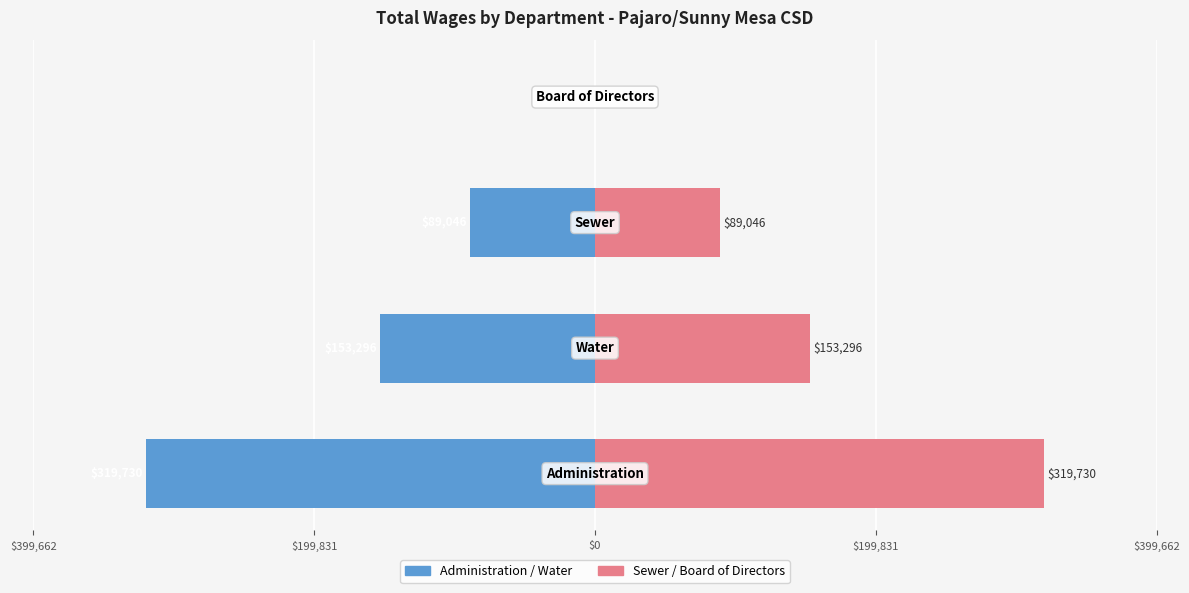

What is the greatest value displayed?

319730